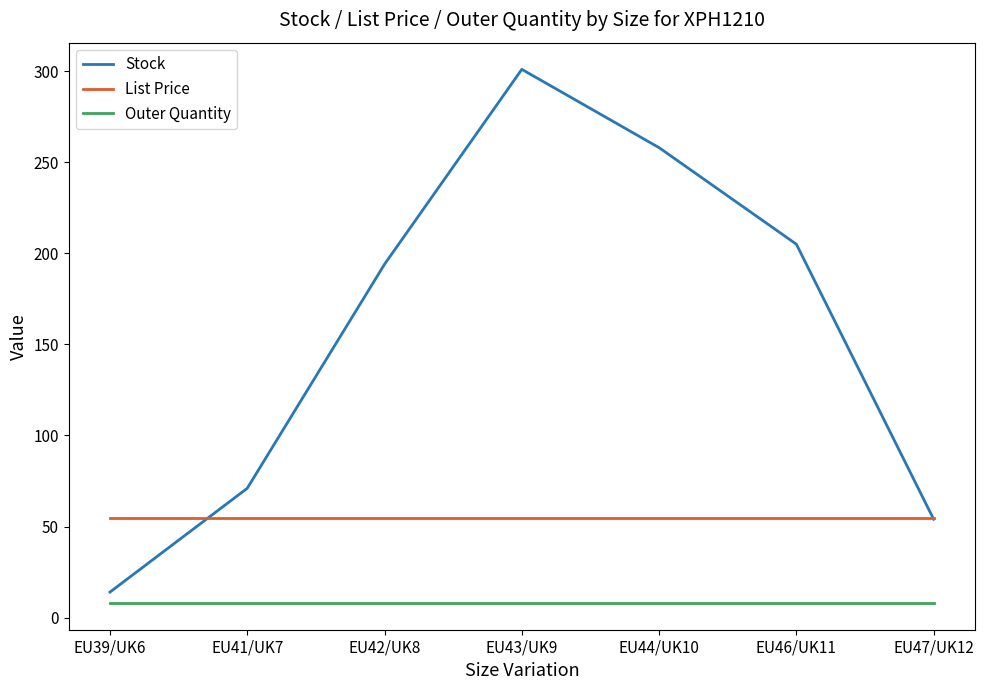

At which label does Stock reach its minimum?

EU39/UK6